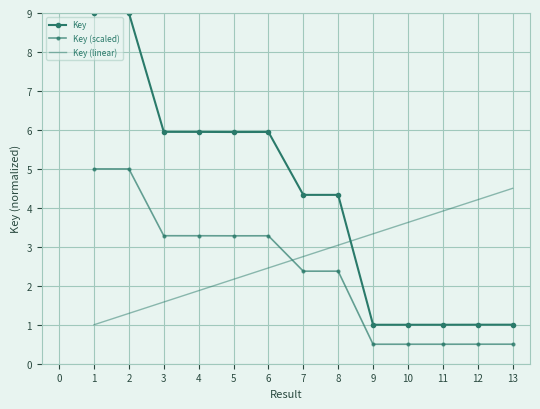

What is the average value of the Key (scaled) series?

2.3